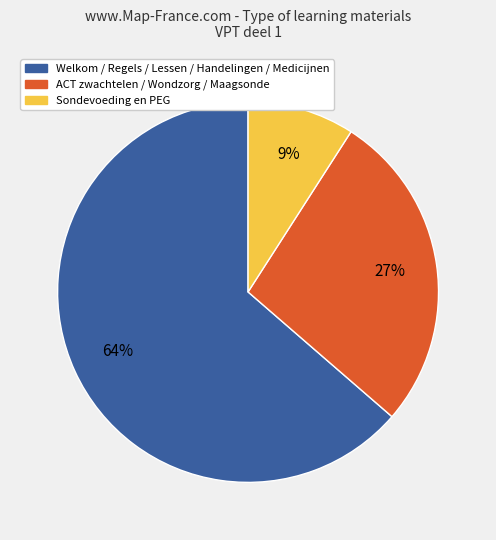

Does any single category account for the majority?

Yes